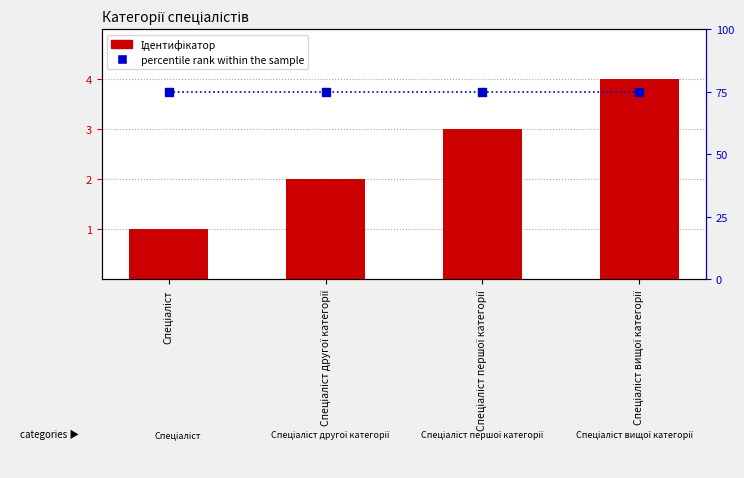

Does the chart contain any negative values?

No